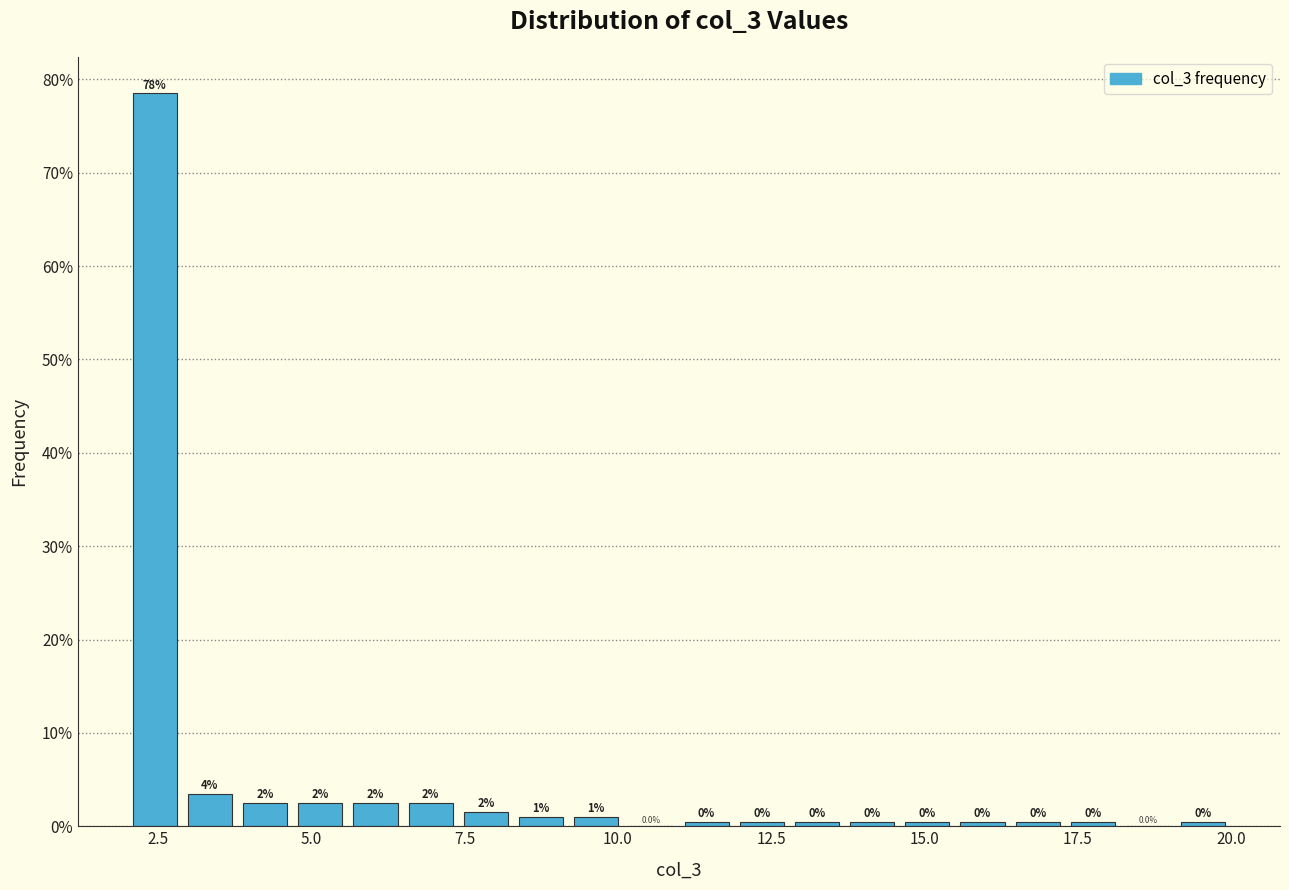

Around what value on the x-axis is the tallest bar? Give the approximate position of its centre, as read against the axis.

2.5